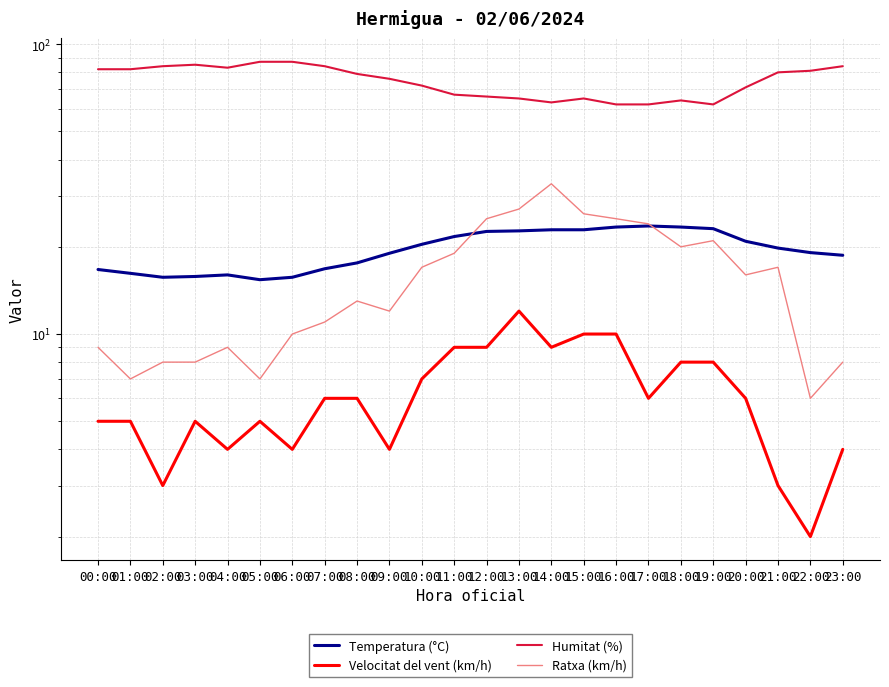

Between 07:00 and 13:00, which is larger?

13:00